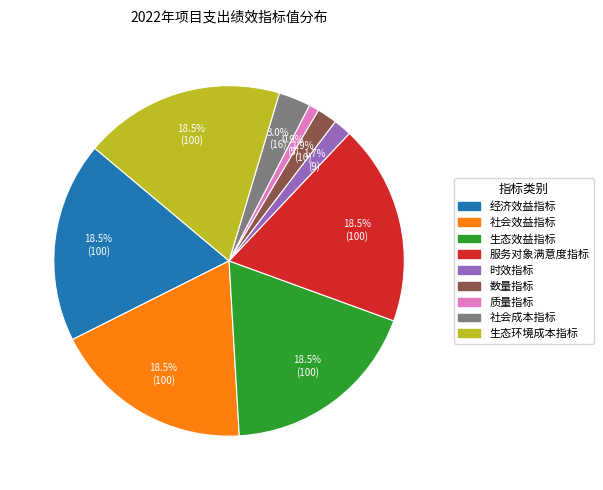

How much of the chart is everything except 数量指标?

98.1%